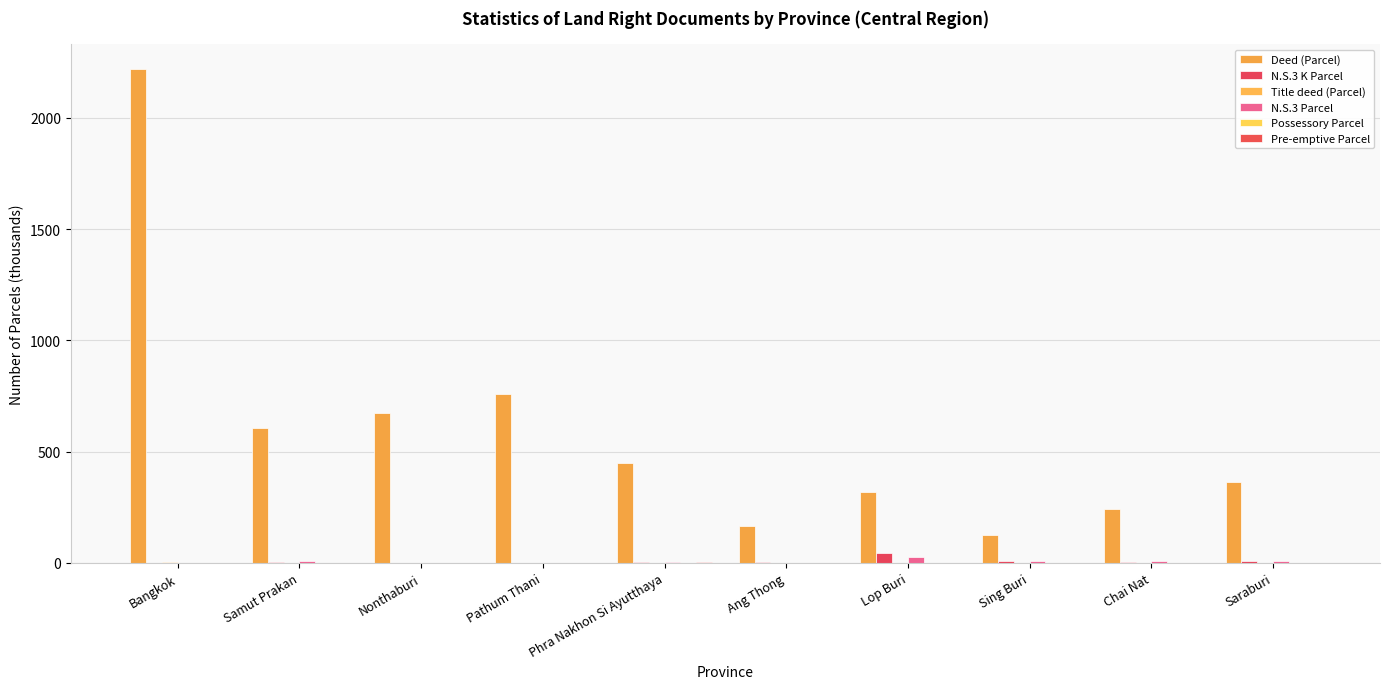

What is the difference between the highest and lowest values at Bangkok?

2219.5